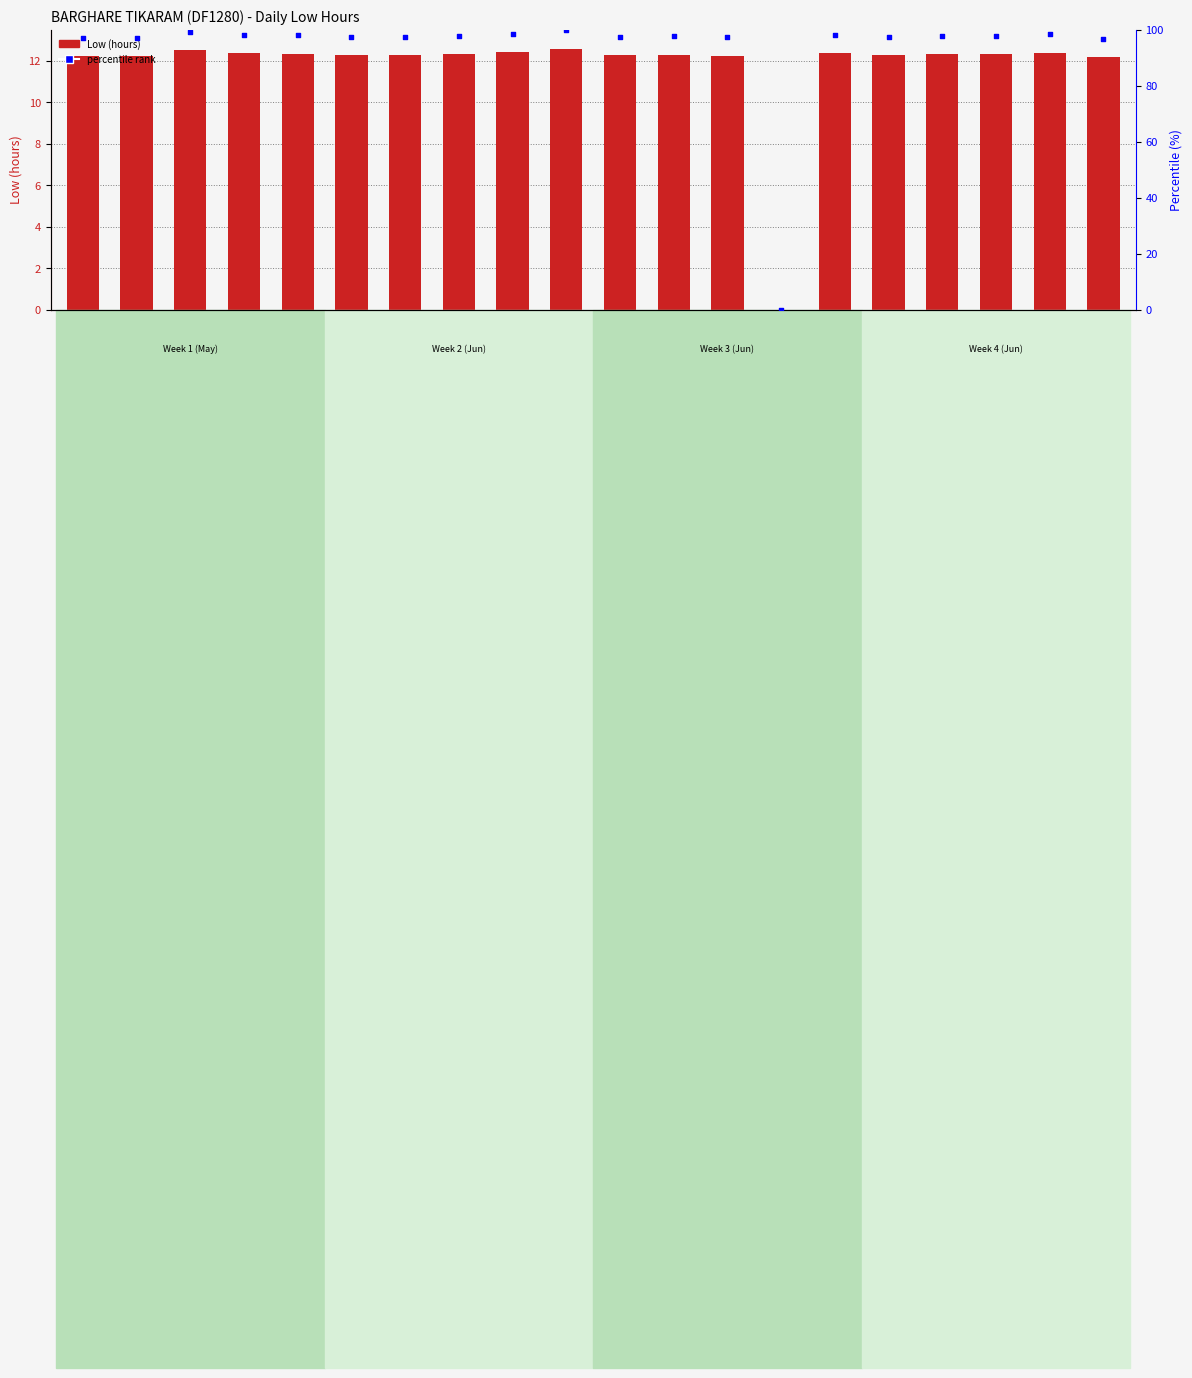

Which series reaches the minimum Y coordinate?

Low (hours)